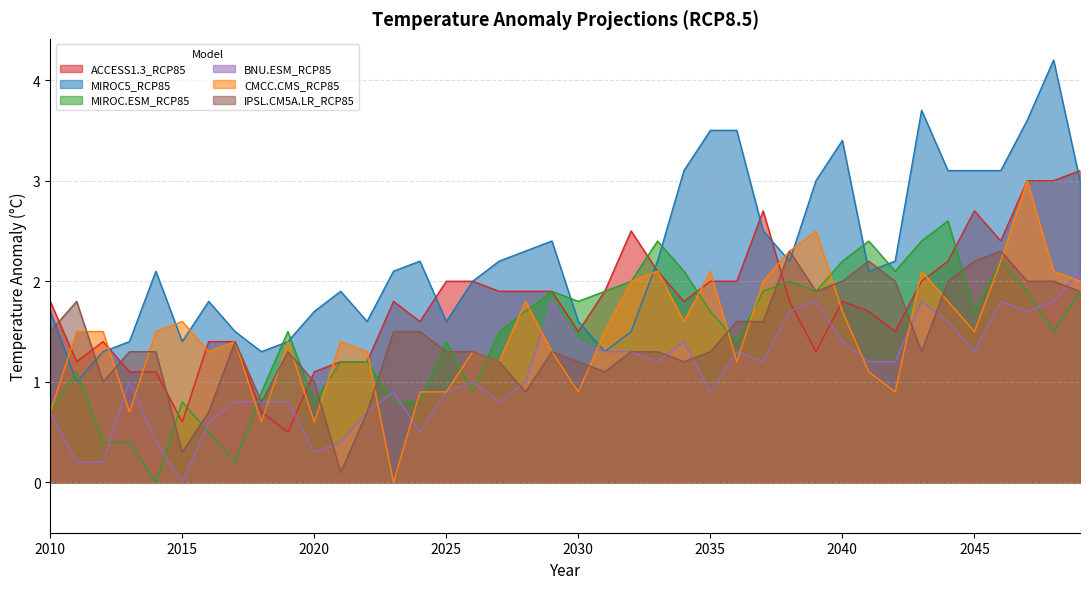

How many lines are shown in the chart?

6